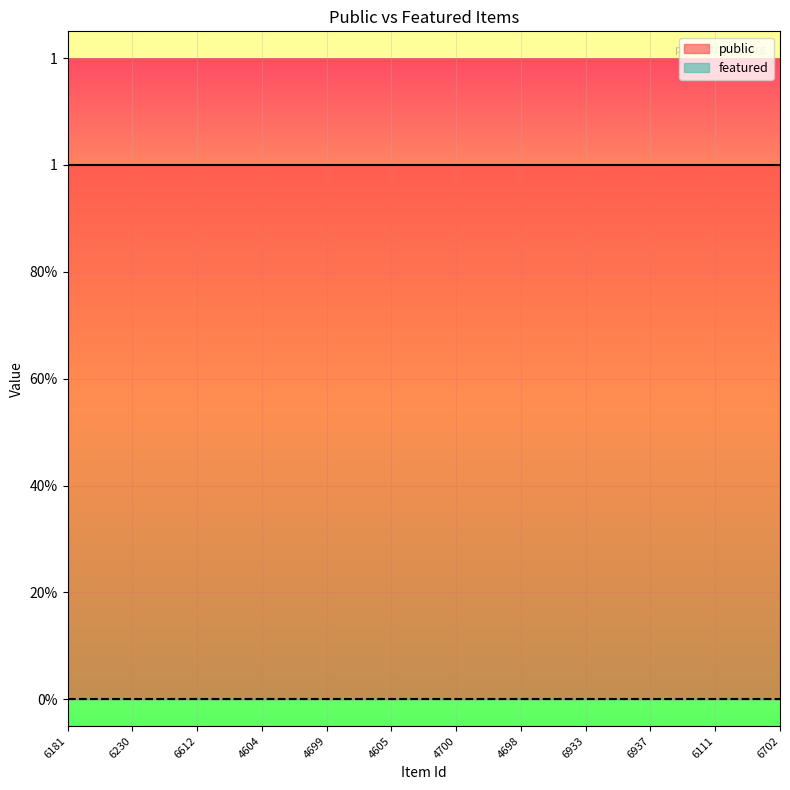

At which label is public closest to 1?

6181